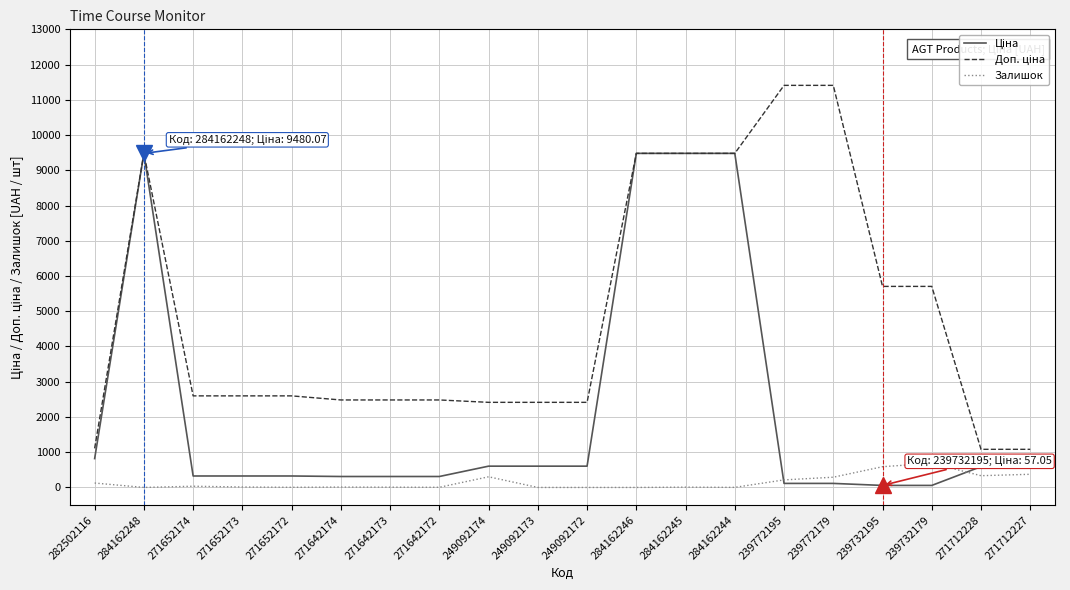

What position from the left is 271712227?

20